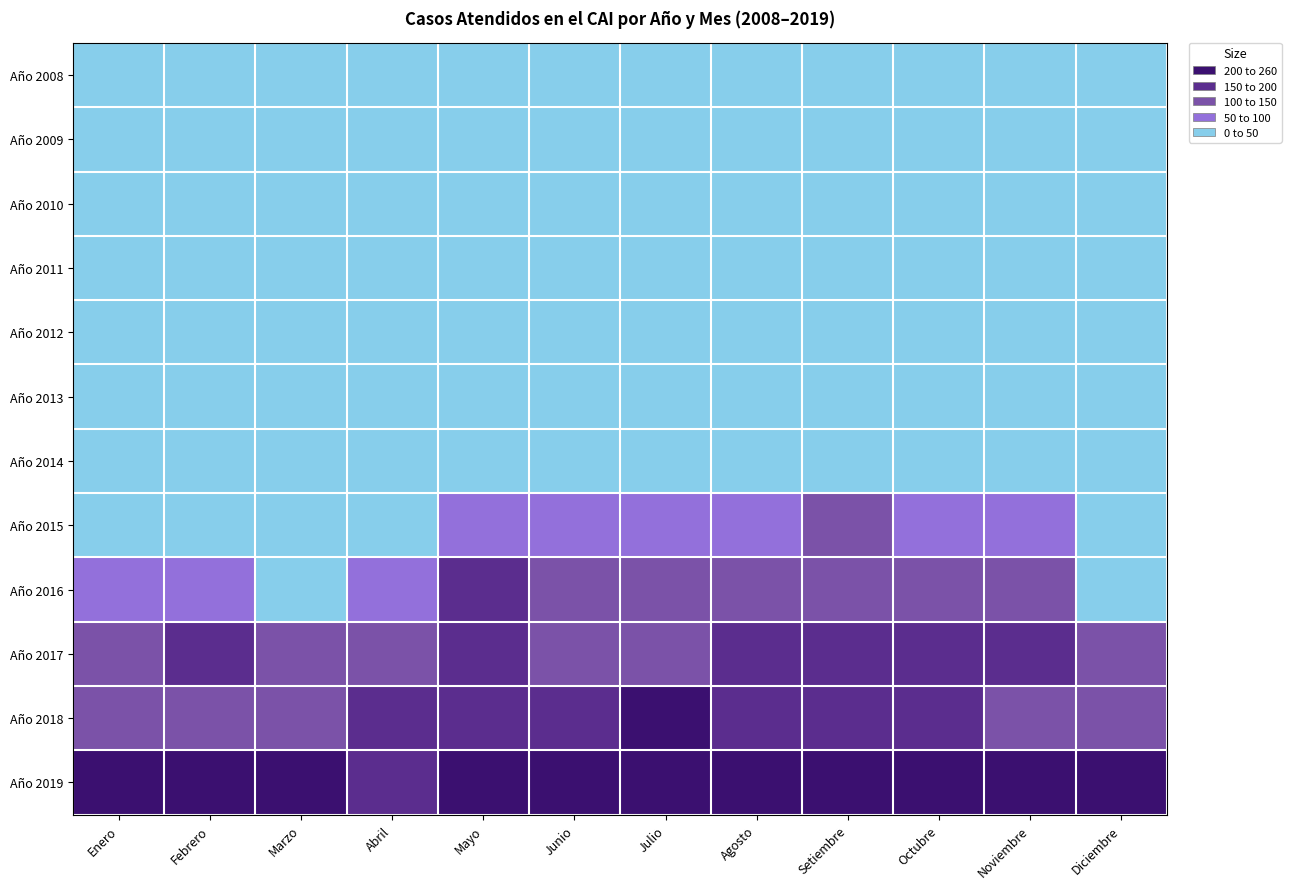

What is the total value across all series at Mayo?

843